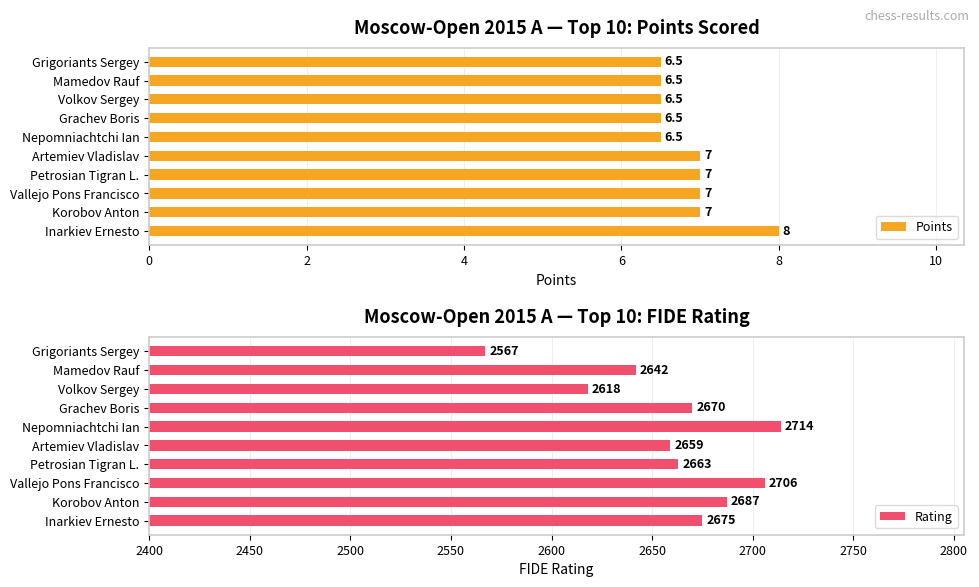

Which series has the largest range (max minus min)?

Rating